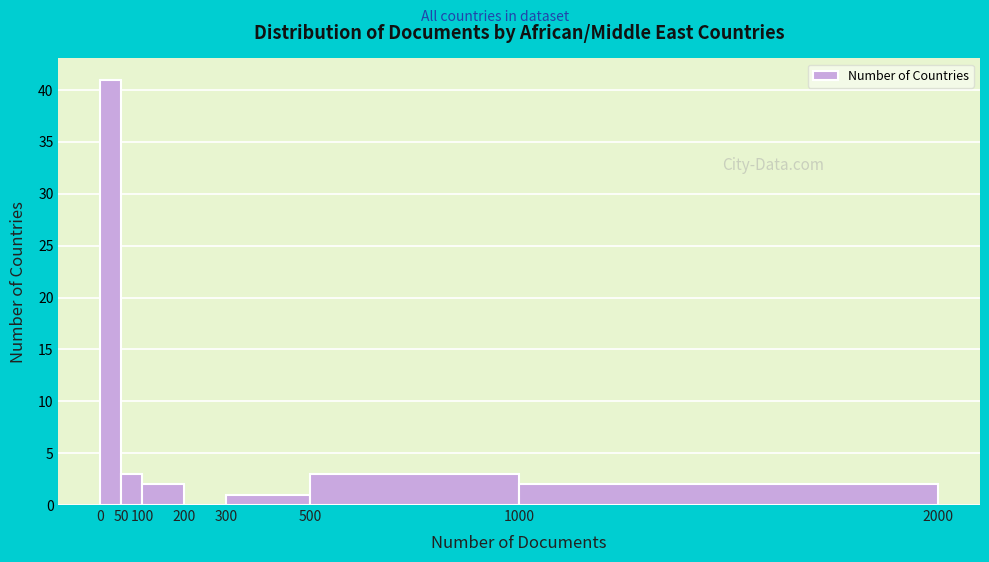

Reading left to right, list every bar in this chart as the range it spans on the x-axis followed by its height. The values are not printed on the chart, so give them approximately, as read against the axis.

0 to 50: 41
50 to 100: 3
100 to 200: 2
200 to 300: 0
300 to 500: 1
500 to 1000: 3
1000 to 2000: 2